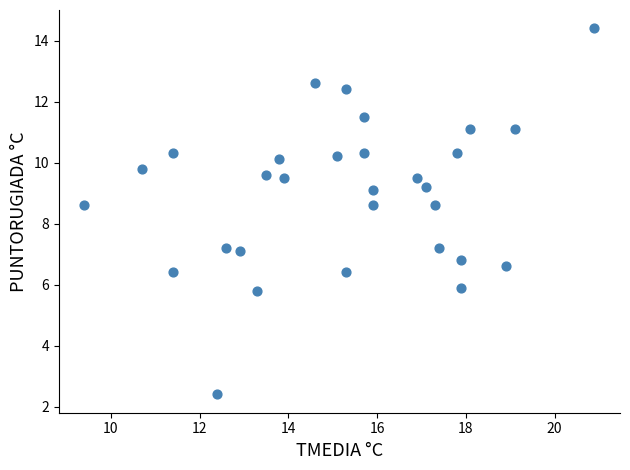

What is the range of X values (max minus min)?

11.5